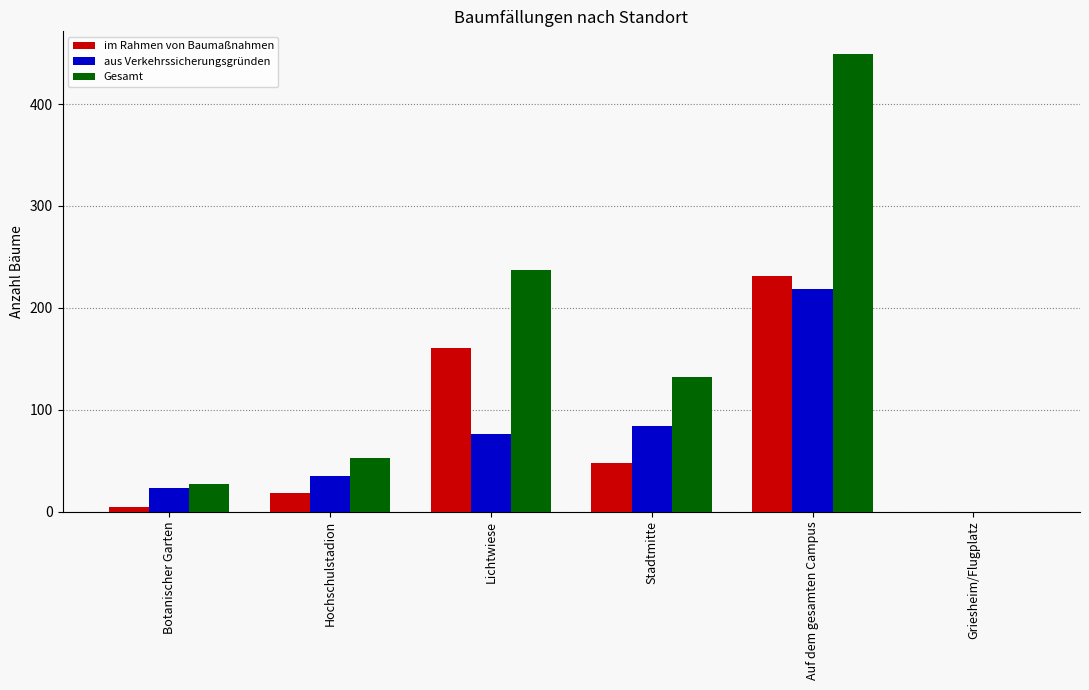

What is the greatest value displayed?

449